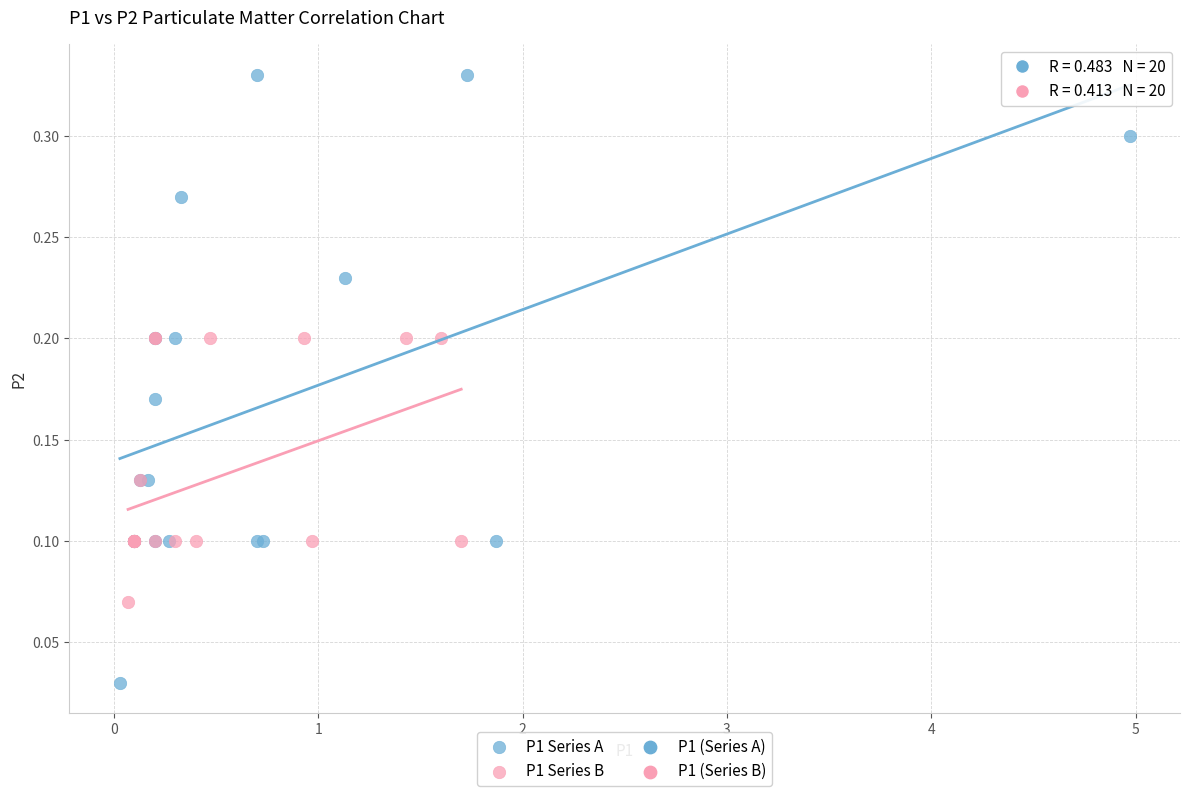

Which series has the largest Y range (max minus min)?

P1 Series A